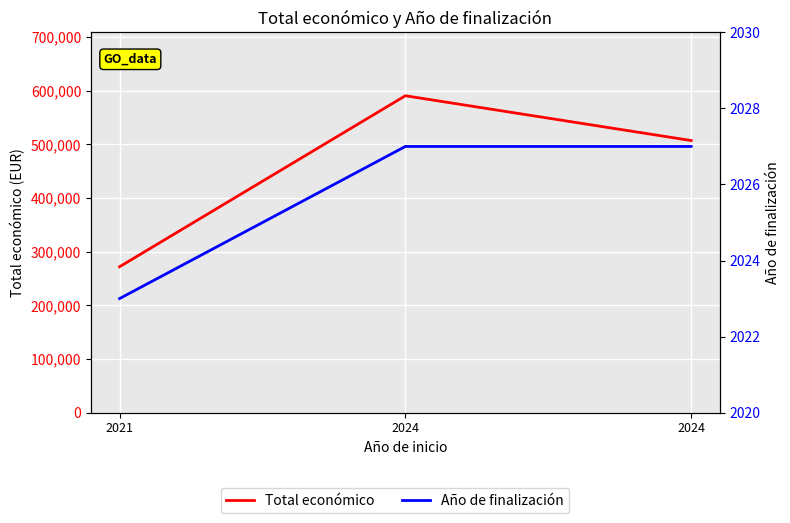

Between 2021 and 2024, which series saw the biggest shift?

Total económico